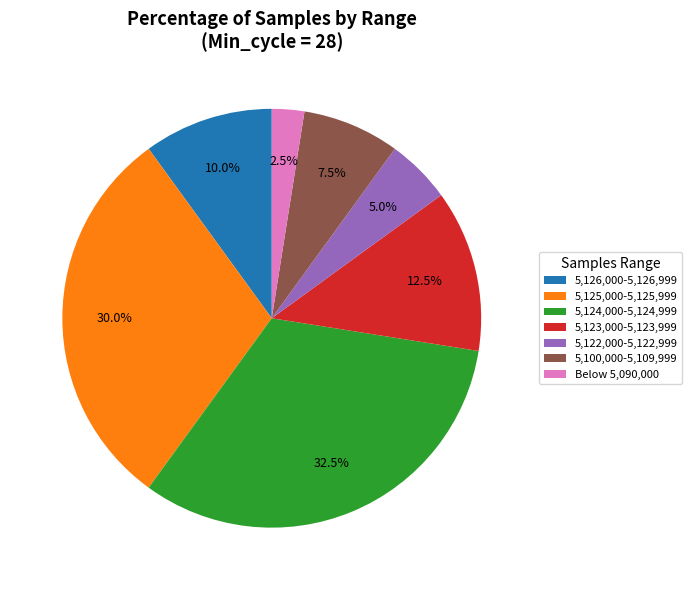

Between Below 5,090,000 and 5,125,000-5,125,999, which is larger?

5,125,000-5,125,999